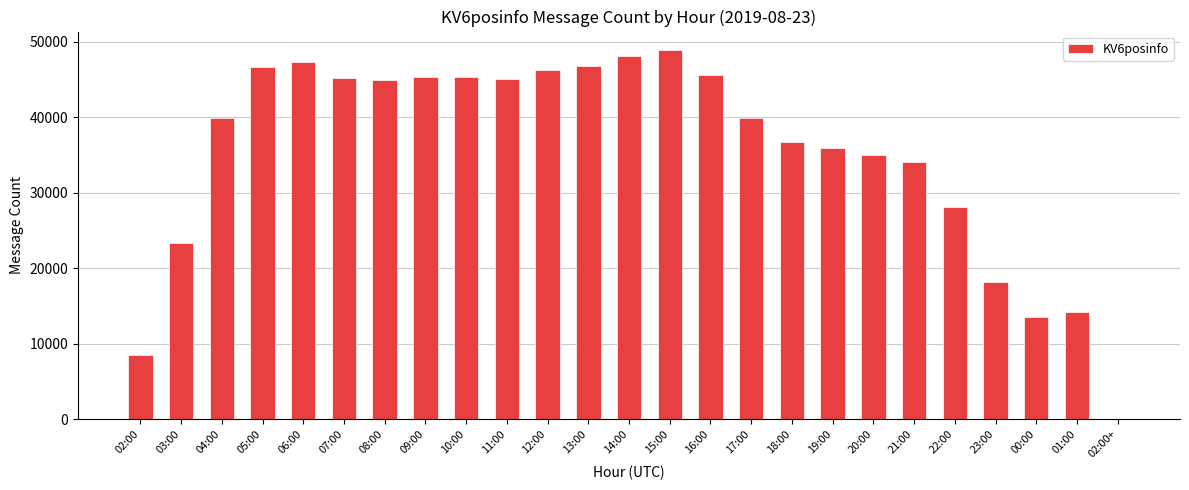

What is the sum of all values?

882877